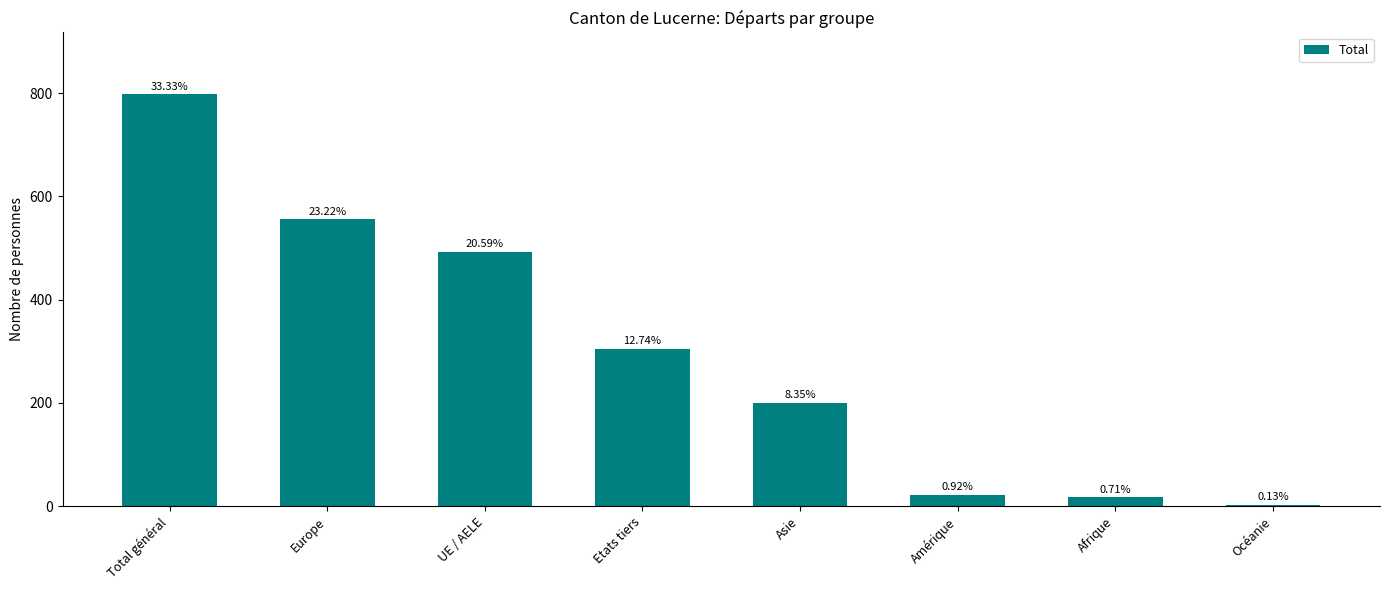

Reading right to left, what are all the values shown in this chart?

3	17	22	200	305	493	556	798